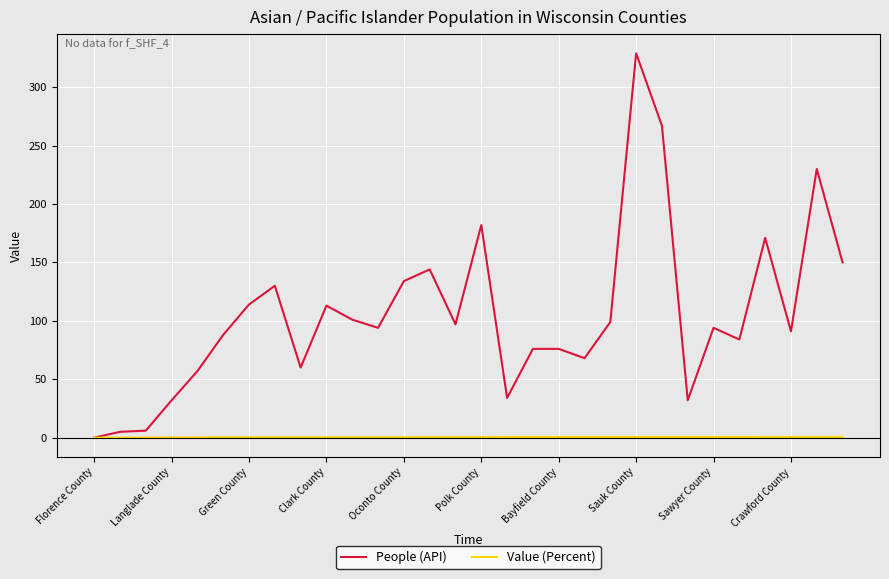

Which series has the largest total across all categories?

People (API)